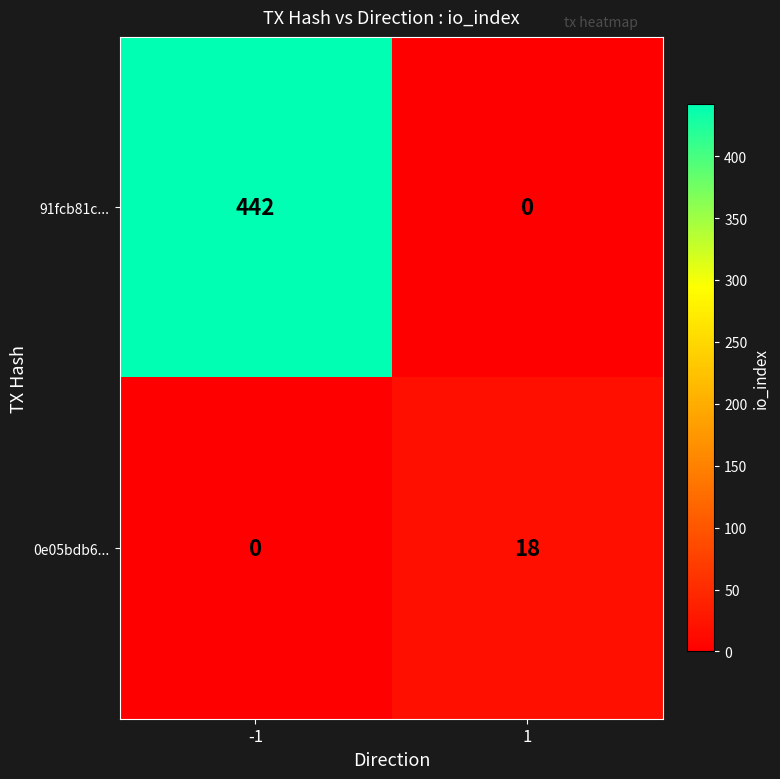

Reading right to left, transcribe all the data shown in this chart.

91fcb81c...: 0	442
0e05bdb6...: 18	0